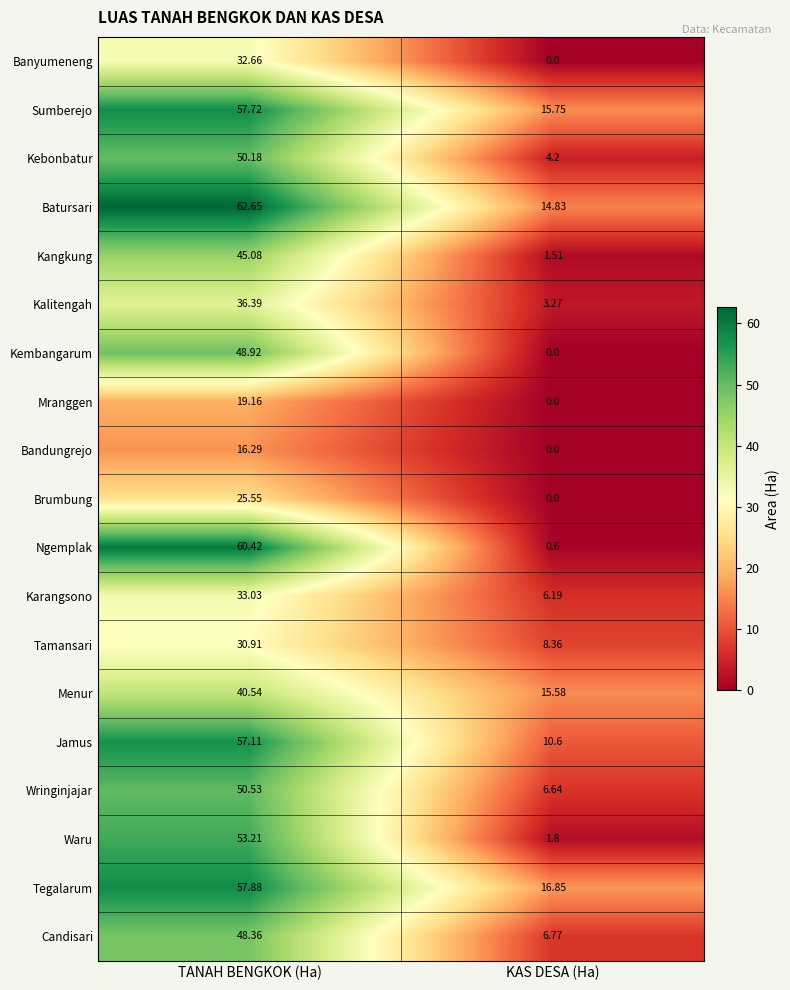

Which label corresponds to the largest value in the chart?

TANAH BENGKOK (Ha)